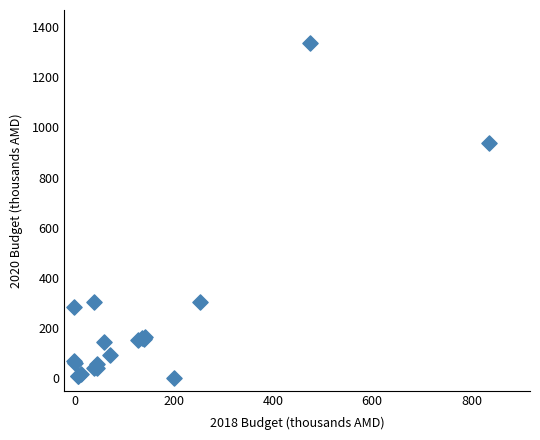

What Y value in the scatter plot is closest to 667?

939.9